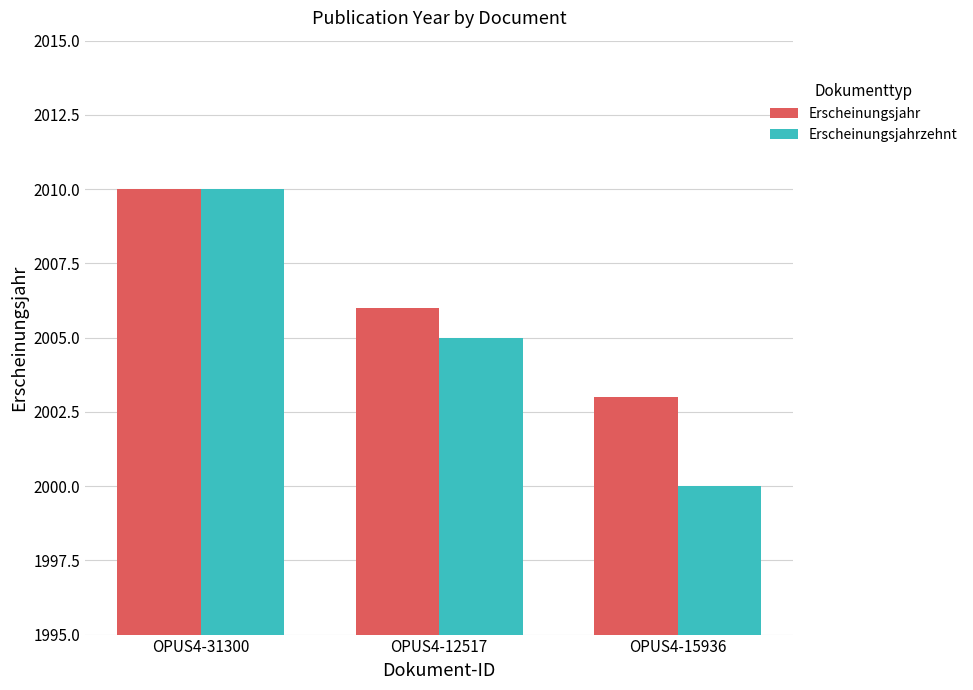

What is the sum of all Erscheinungsjahrzehnt values?

6015